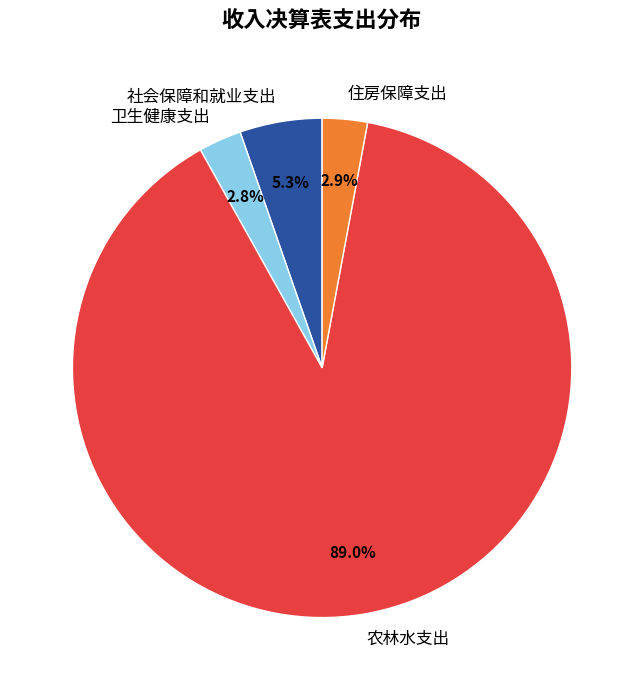

What is the ratio of the value at 社会保障和就业支出 to the value at 住房保障支出?

1.8